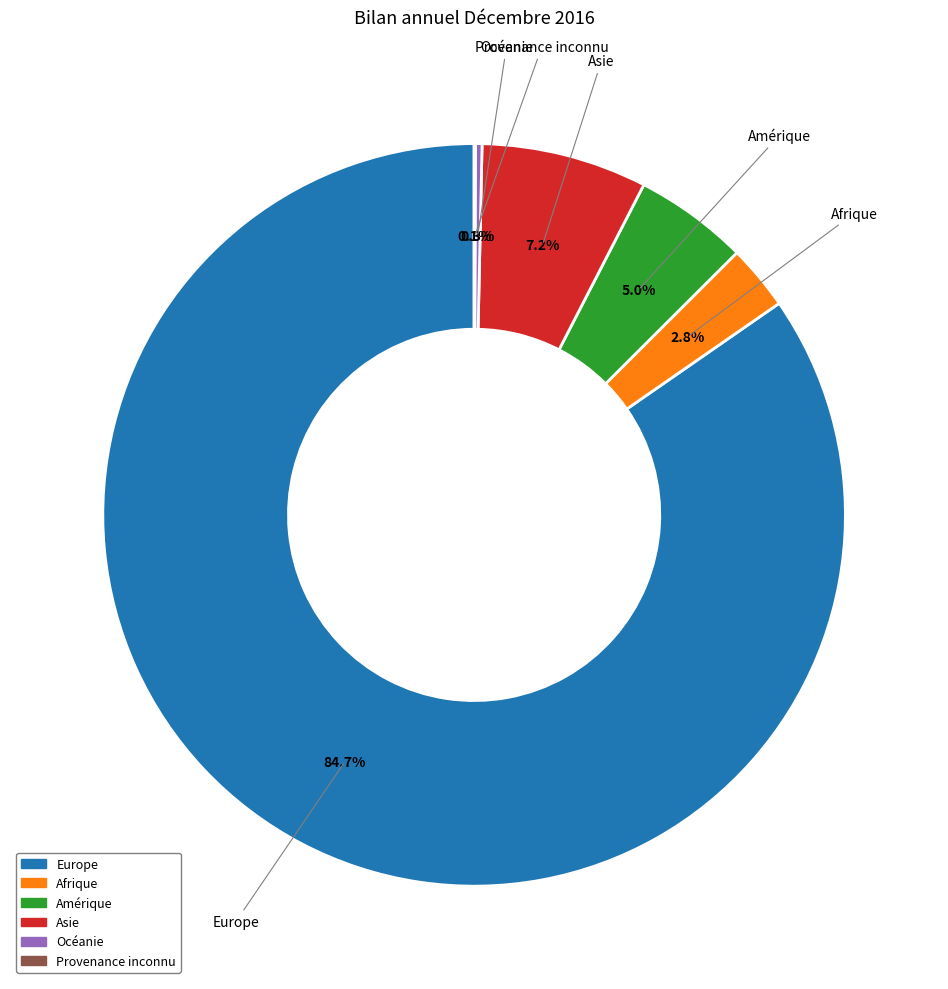

Is there a majority slice in this chart?

Yes